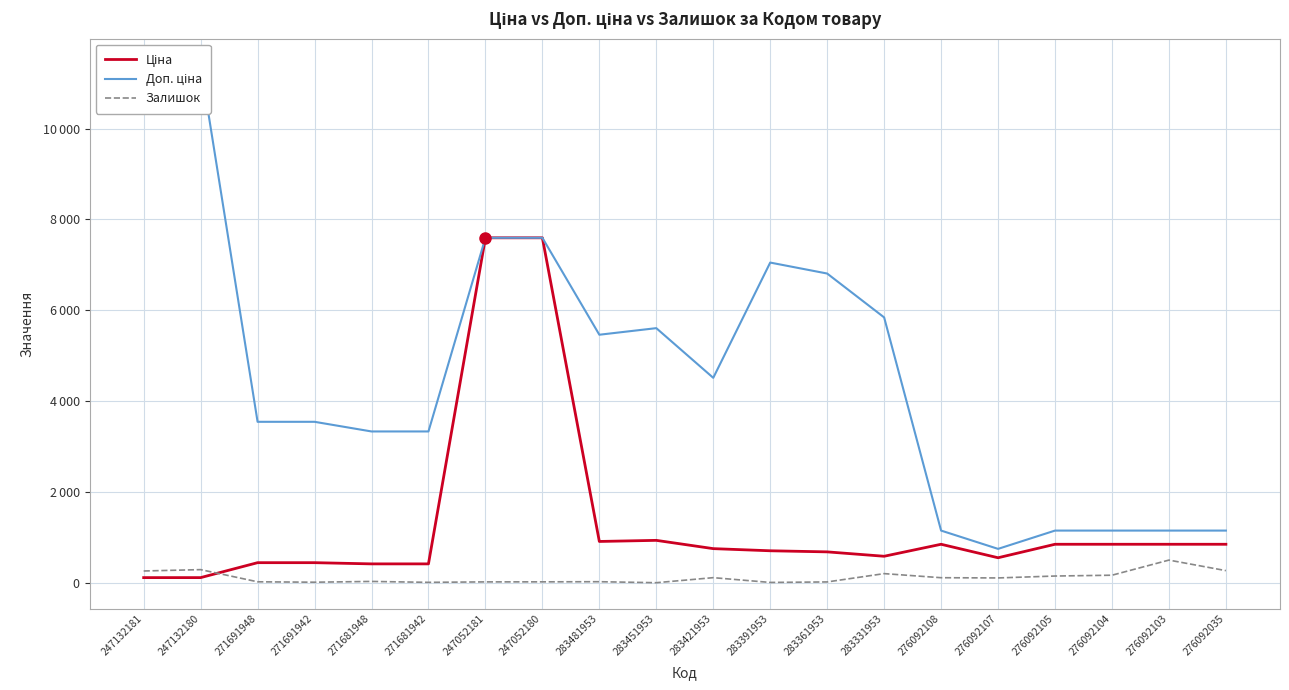

At which category does Залишок reach its first local peak?

247132180